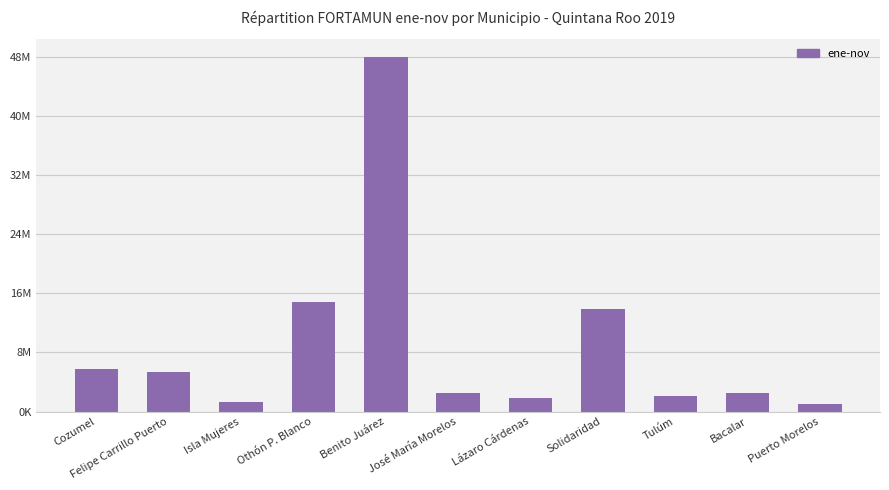

What is the sum of the values at Bacalar and Puerto Morelos?

3672600